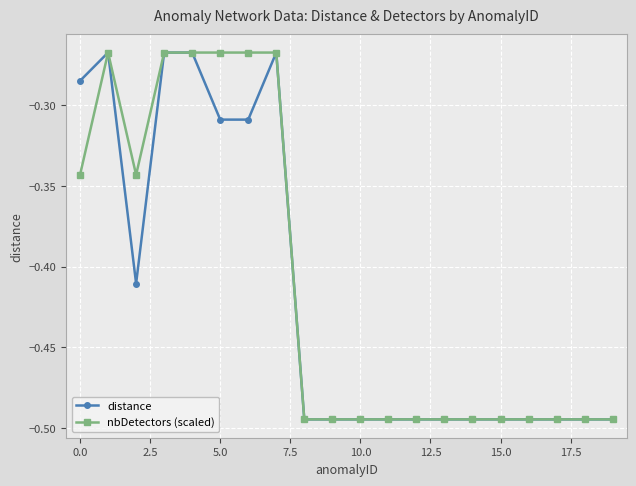

Rank the series by their average value, from highest to lowest.

nbDetectors (scaled), distance